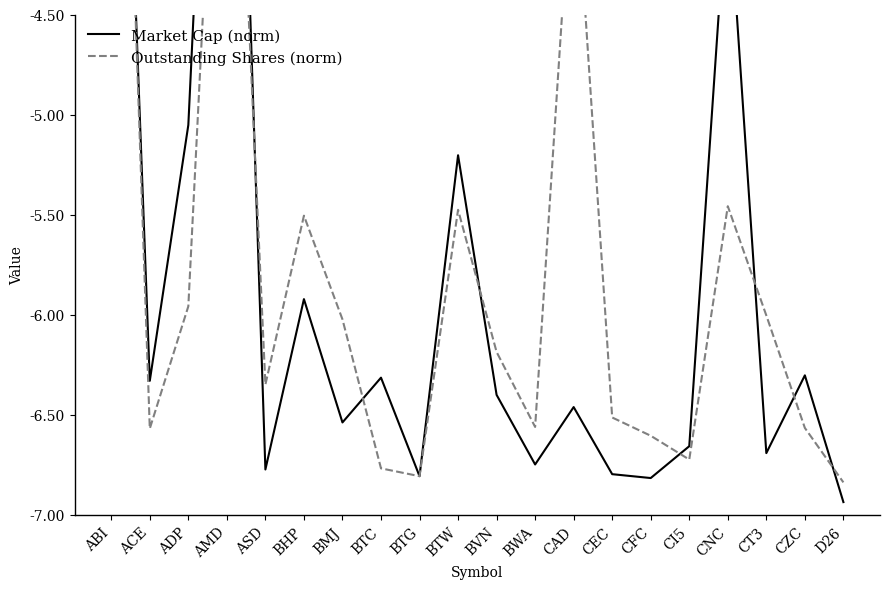

What position from the right is BHP?

15